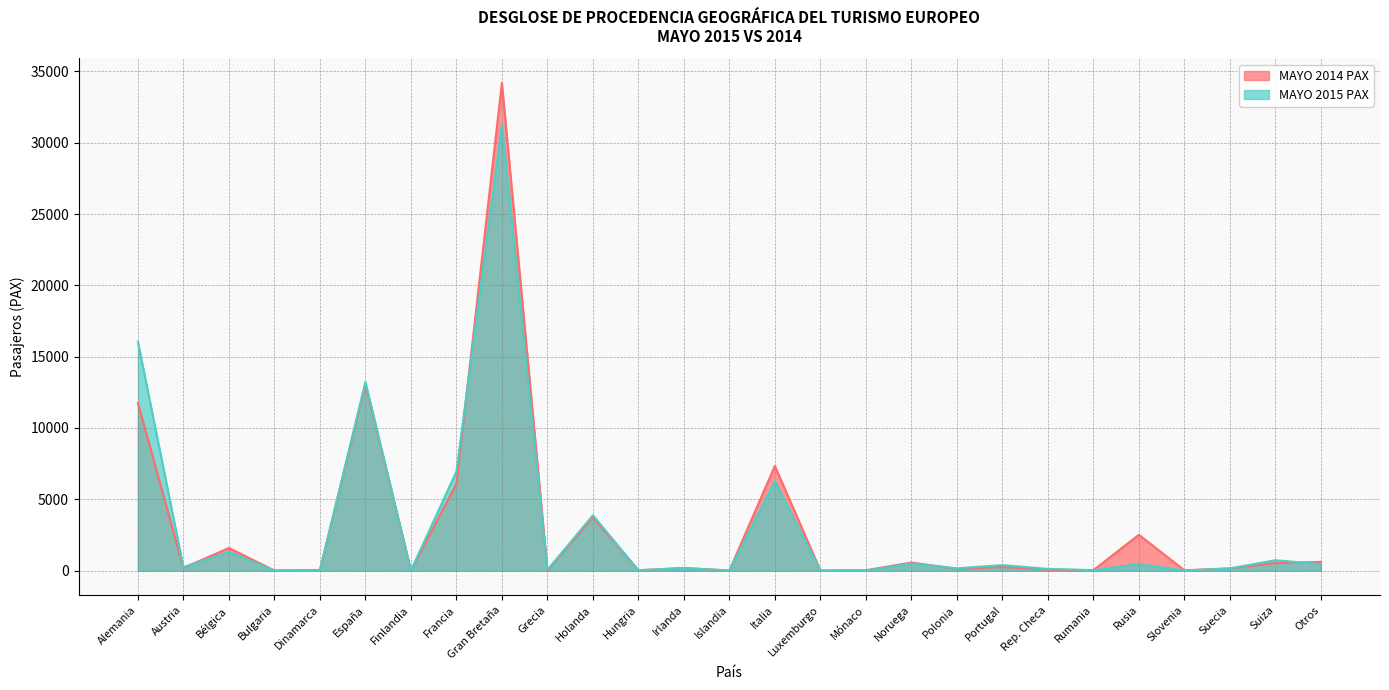

What is the label of the 19th point from the left?

Polonia